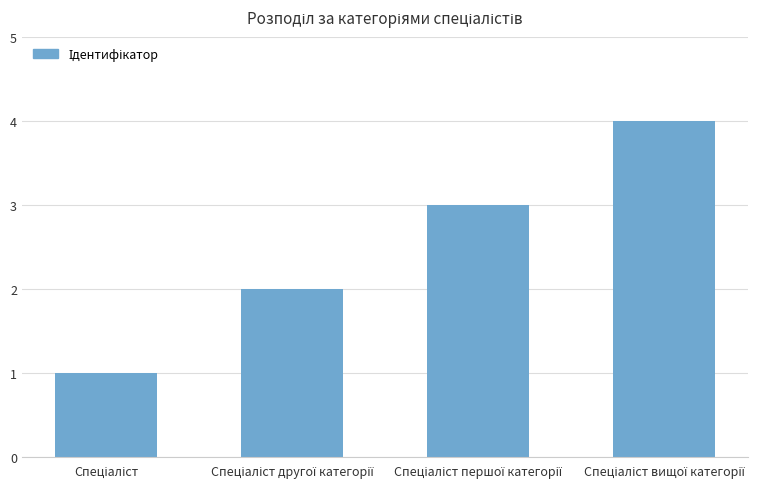

Count the values in the range 2 to 4.

3